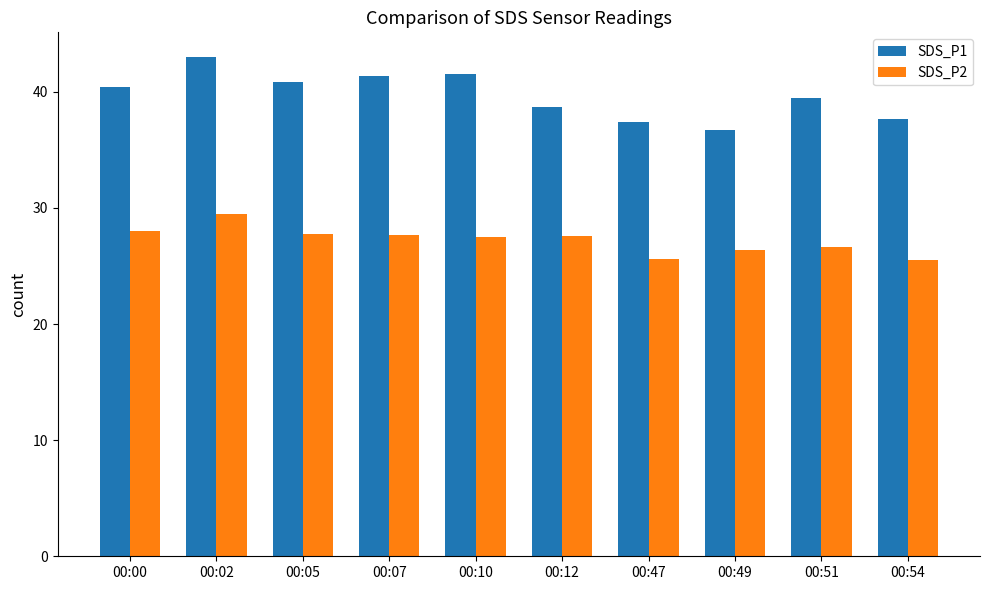

What is the difference between the SDS_P1 values at 00:00 and 00:05?

0.4